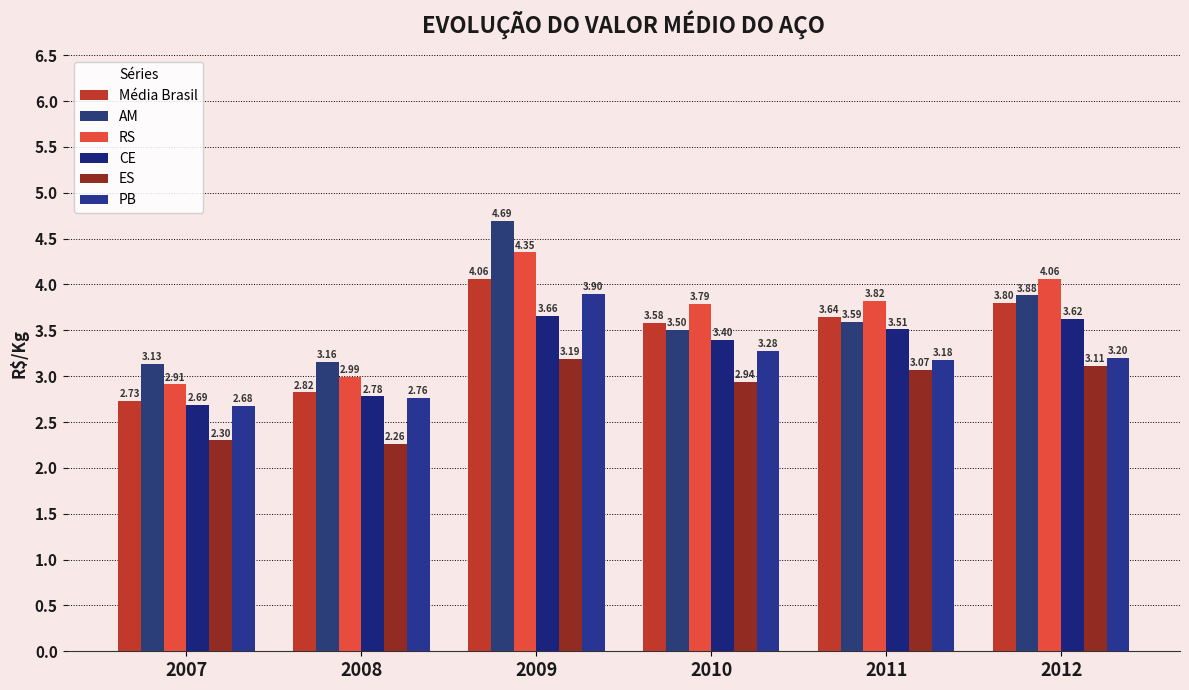

Which series has the largest total across all categories?

AM